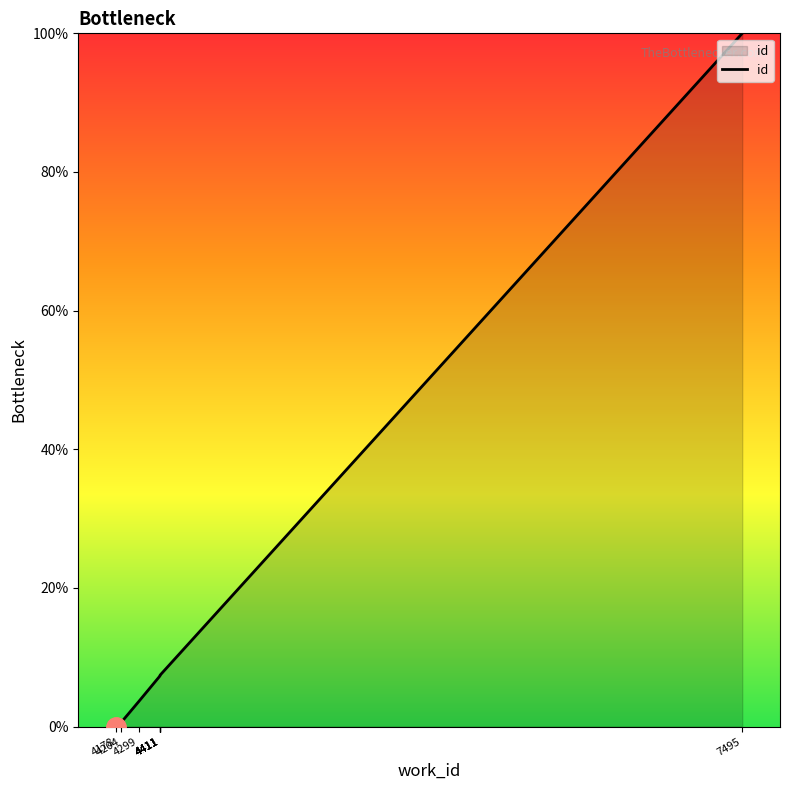

Reading left to right, list all the values displayed in this chart.

0.0	0.6	3.6	7.3	7.3	7.4	7.4	7.4	7.4	100.0